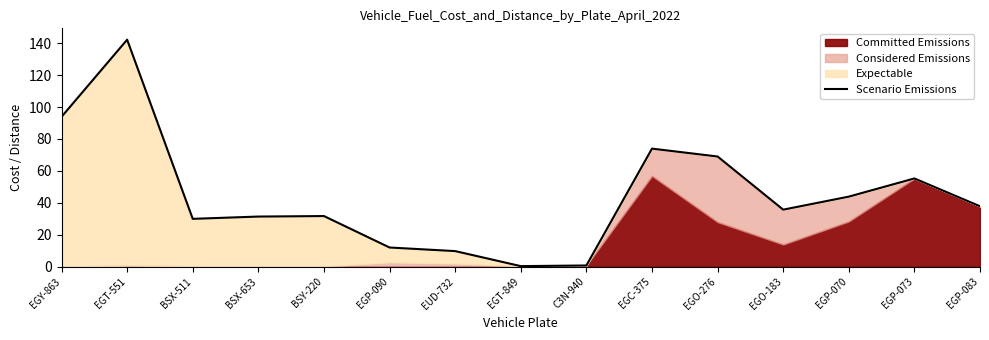

What is the label of the 11th point from the left?

EGO-276